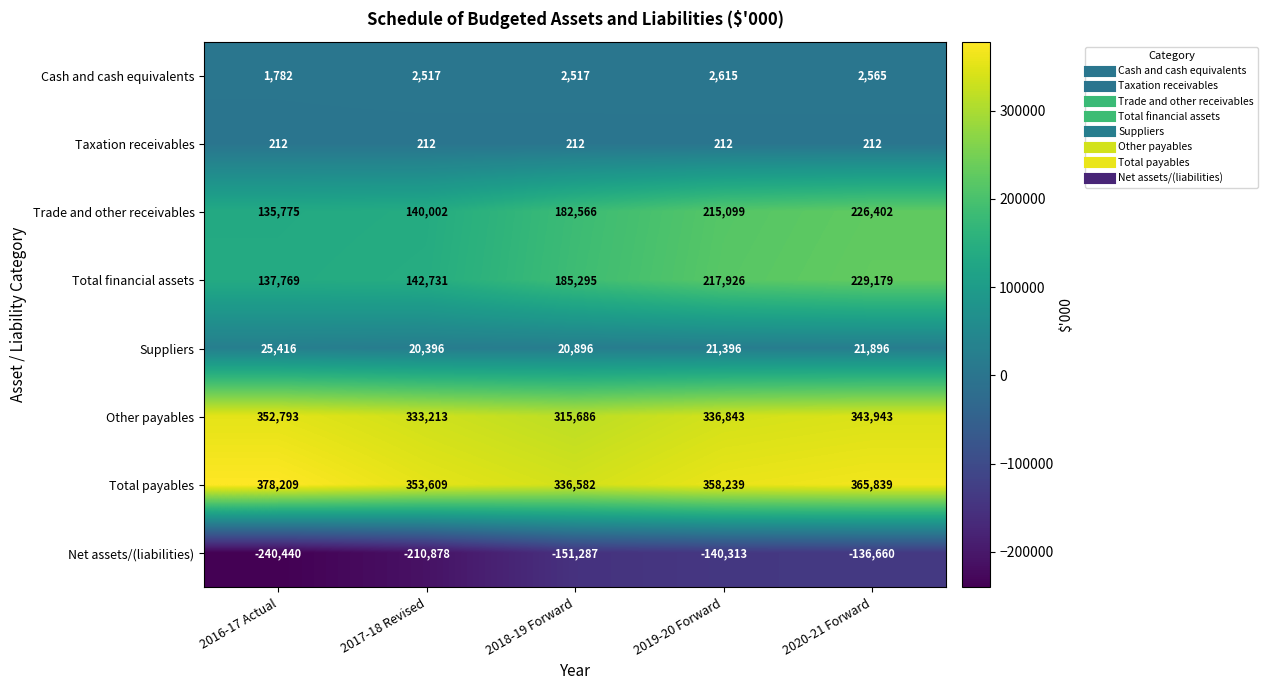

Which label corresponds to the largest value in the chart?

2016-17 Actual